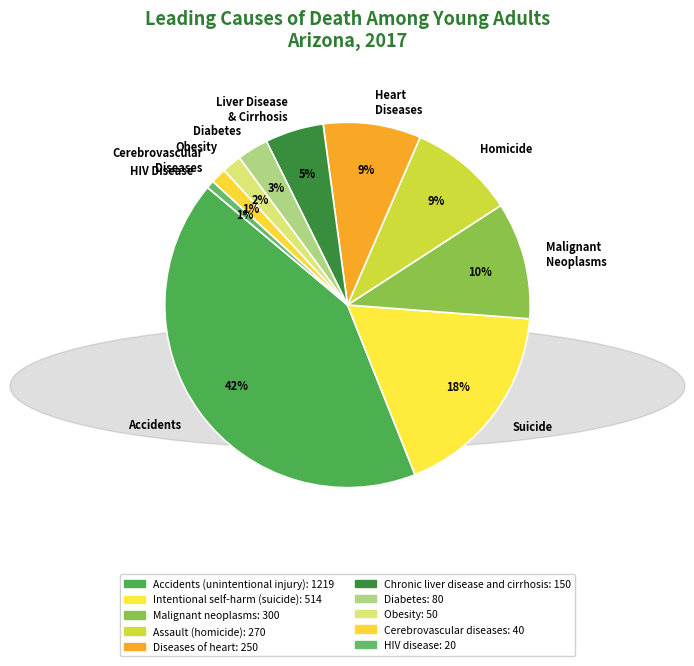

Do Diabetes and Heart Diseases together represent more than half of the pie?

No